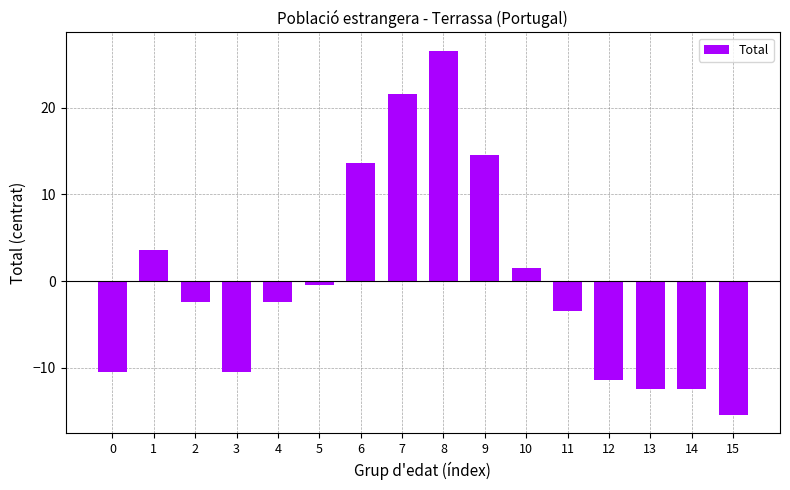

How many data points are less than -2?

9